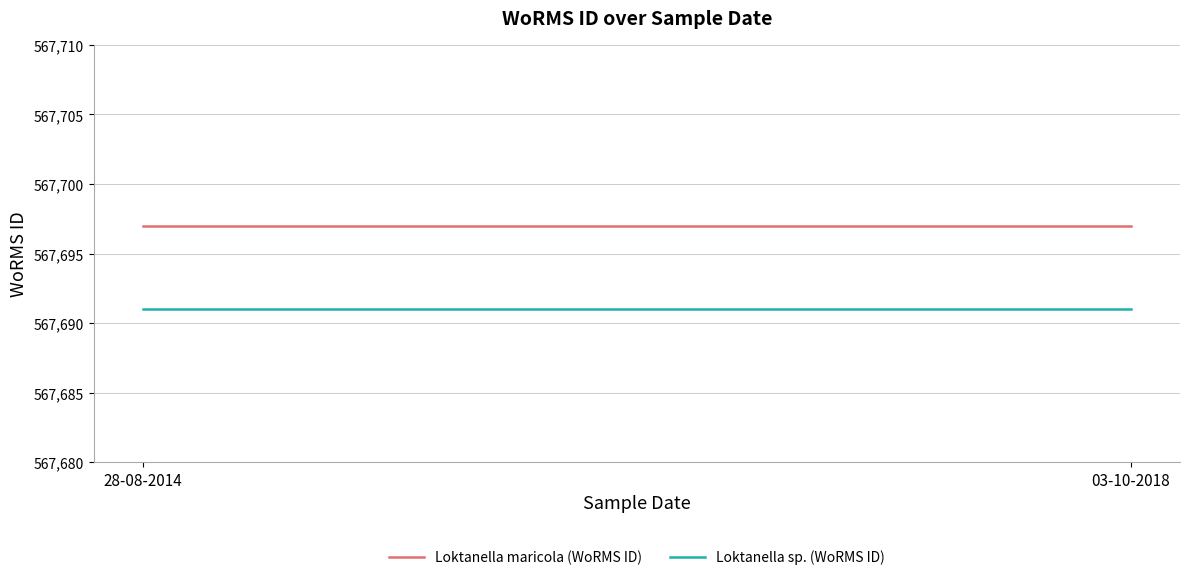

What is the maximum value shown in the chart?

567697